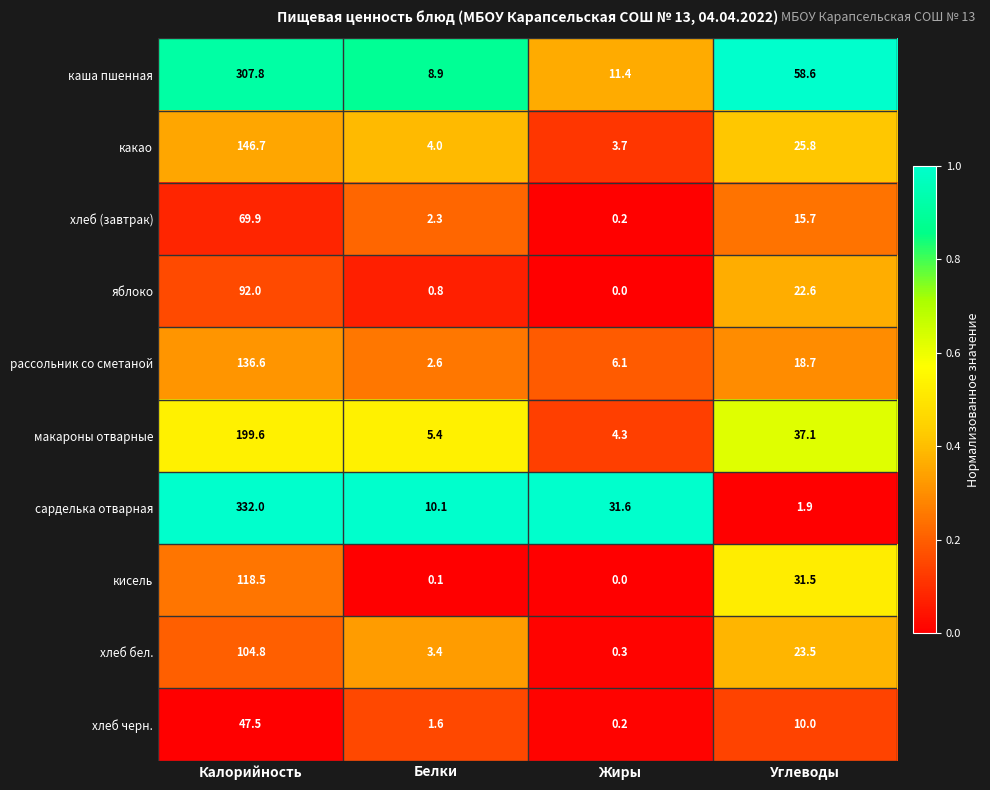

What is the spread (max minus min) of values at Белки?

10.0